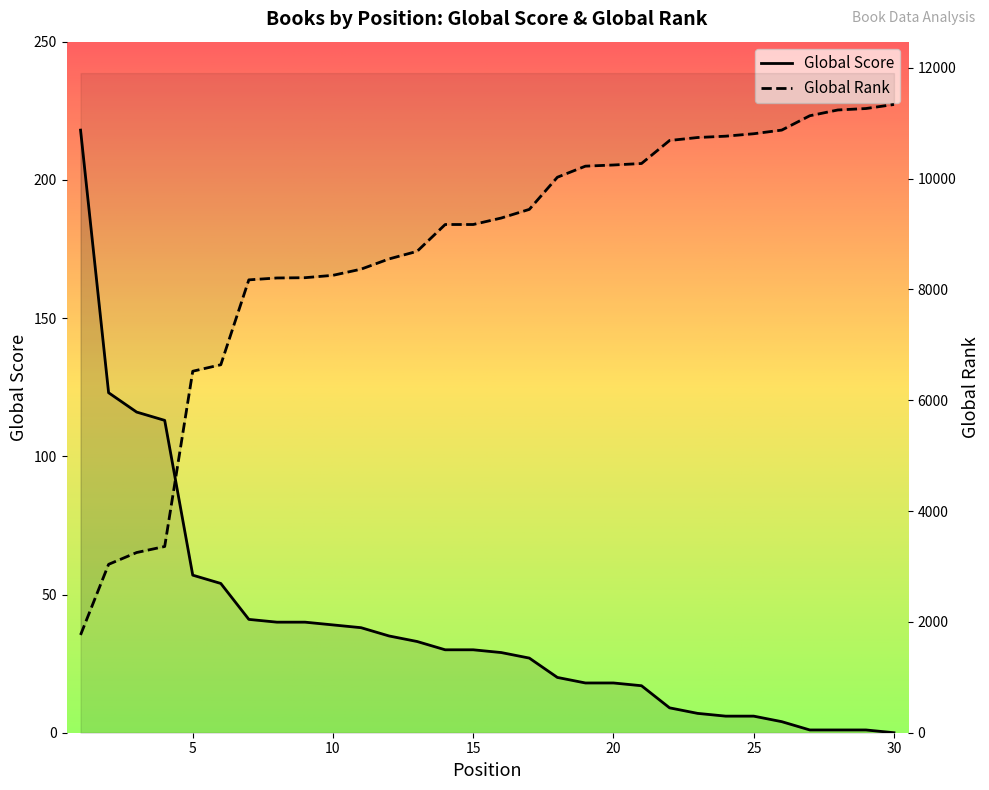

True or false: Global Rank (scaled) has more than 0 points higher than both neighbors.

False